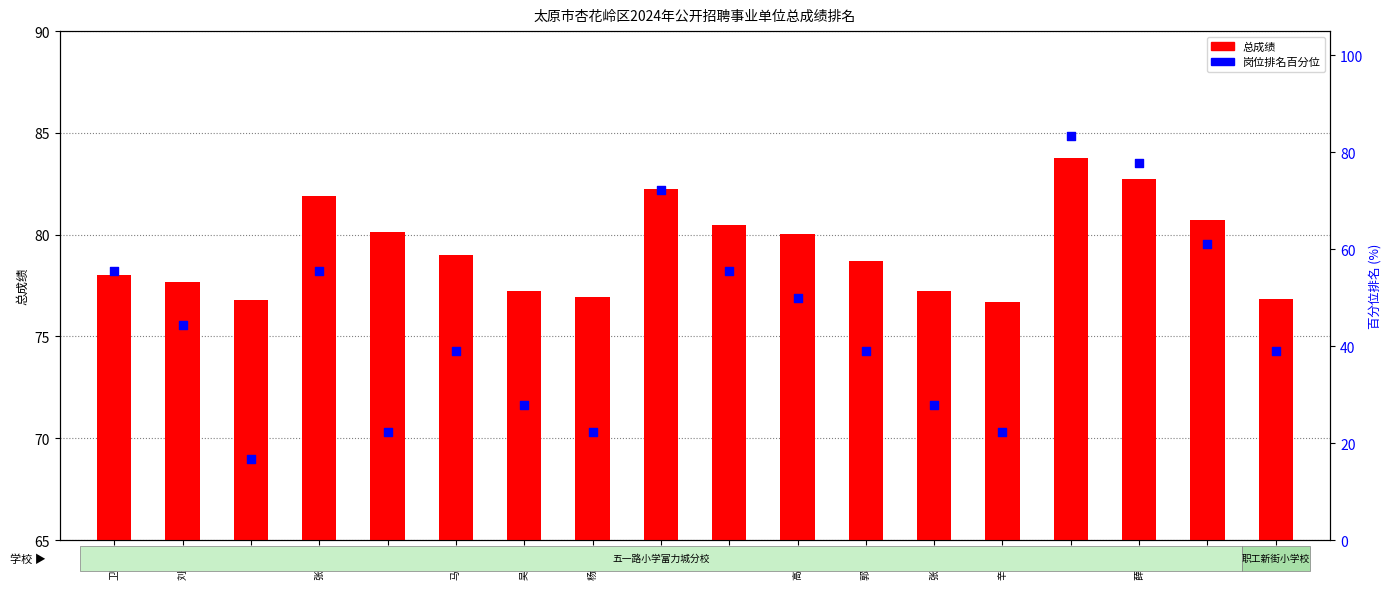

At which category is the sum across all series the highest?

李越